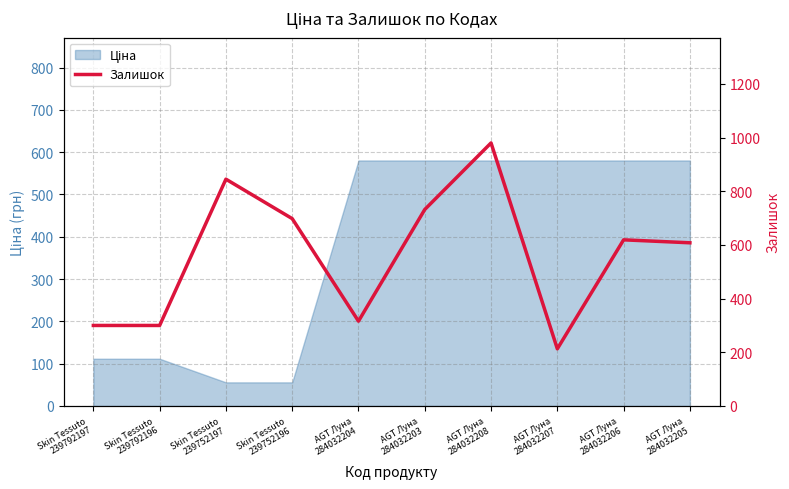

How many values exceed 619?

4